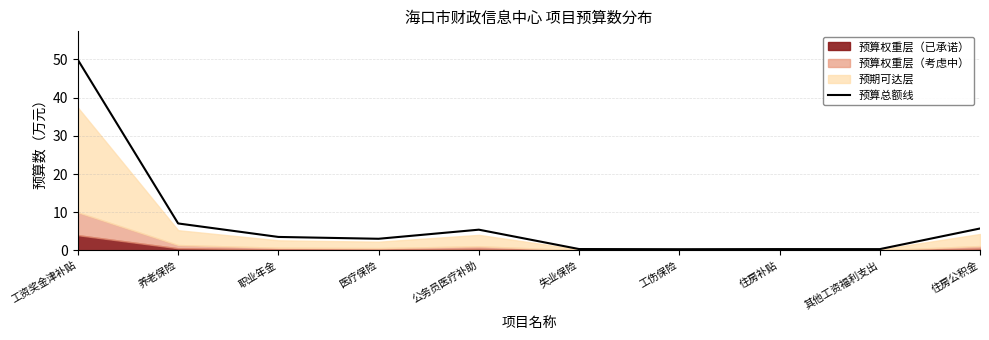

How many categories are shown in the chart?

10